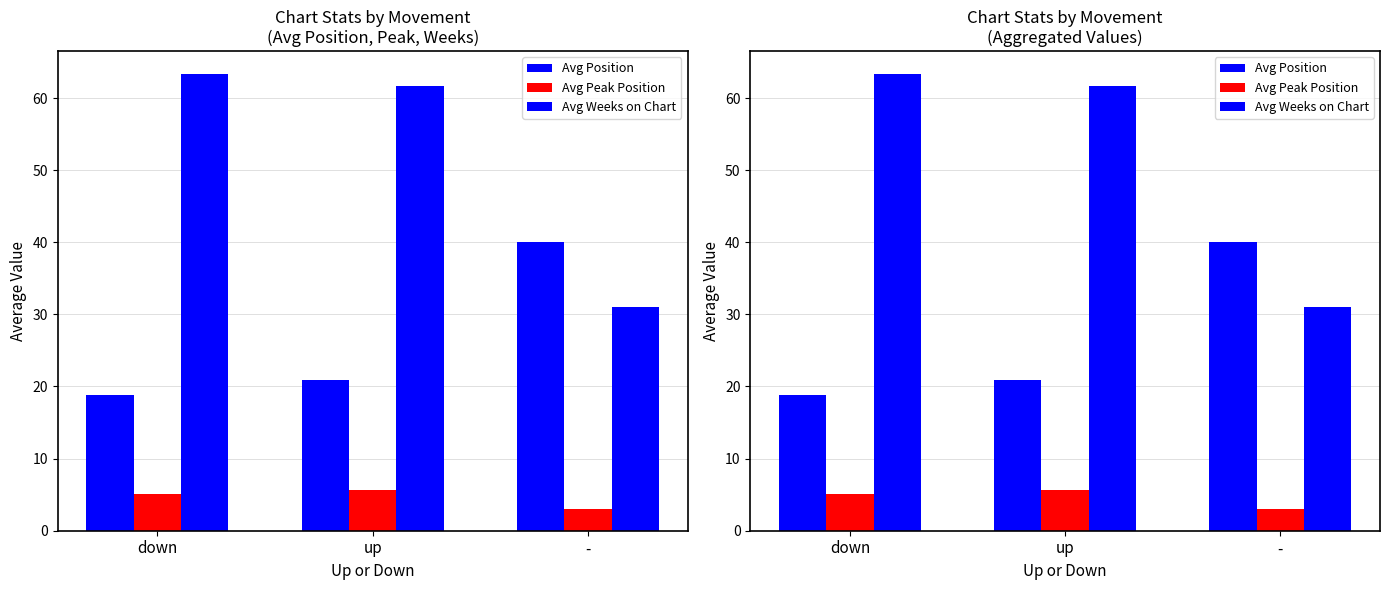

Rank the series by their maximum value, from highest to lowest.

Avg Weeks on Chart, Avg Position, Avg Peak Position